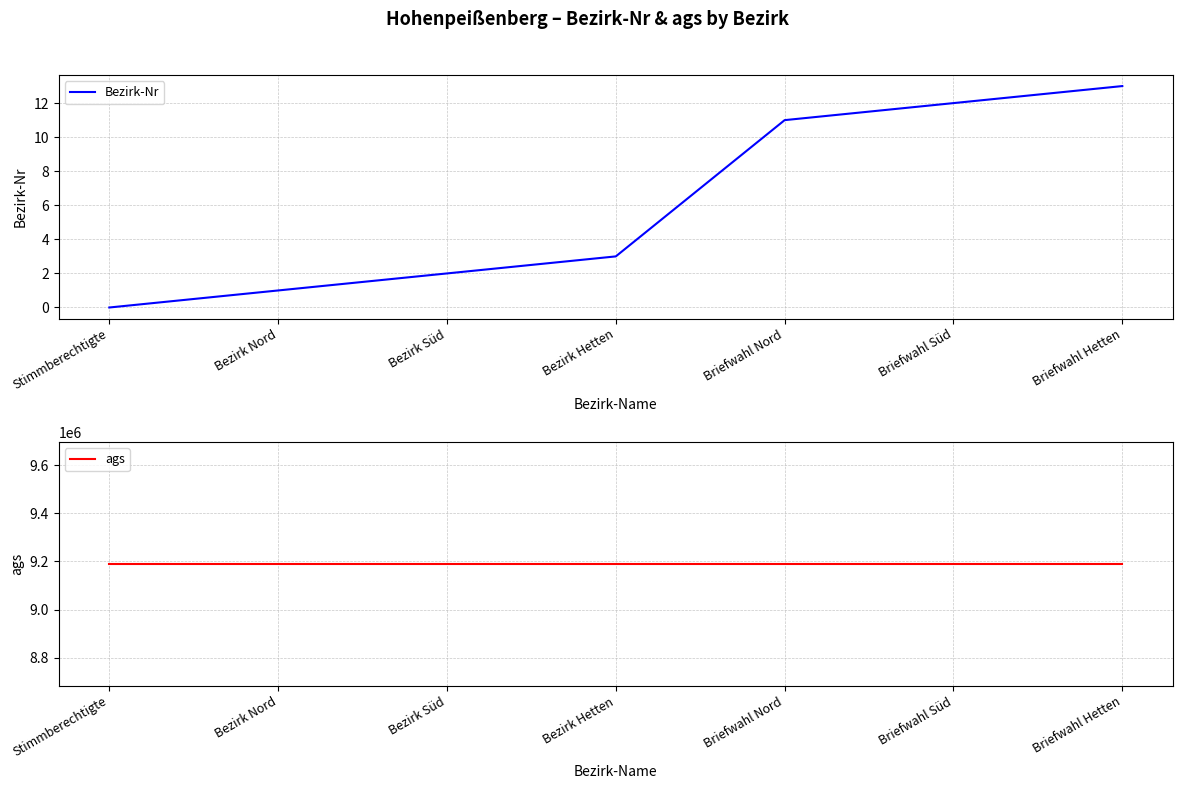

Does the chart have visible grid lines?

Yes